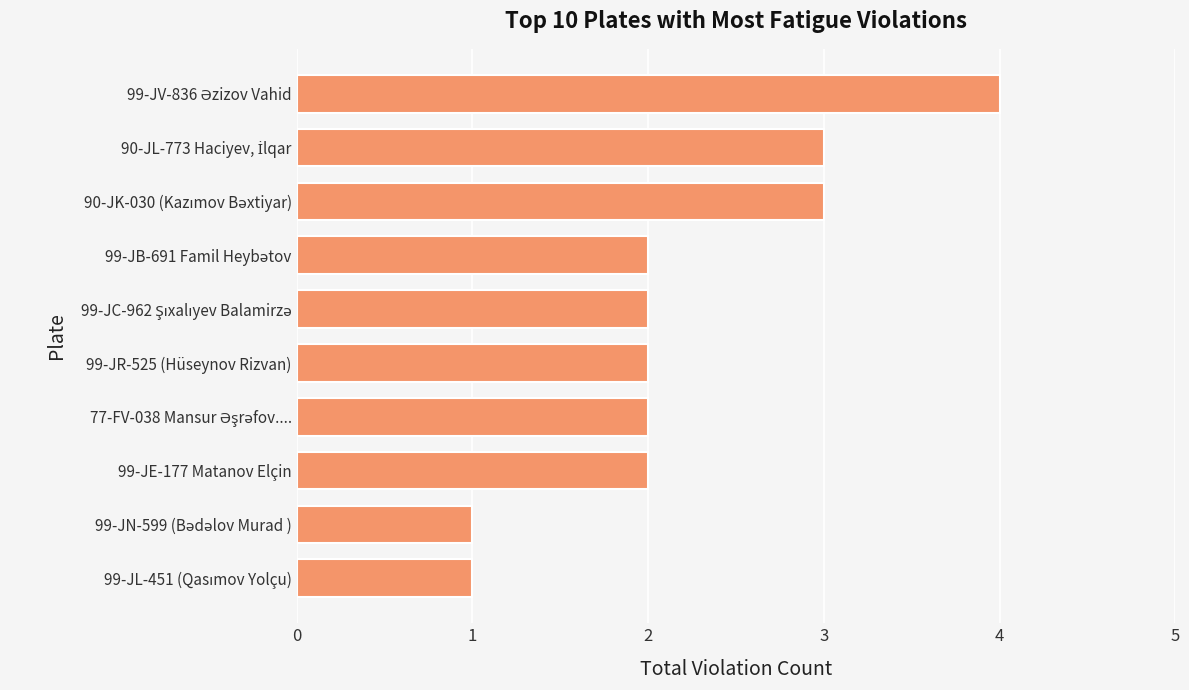

What is the sum of all values?

22